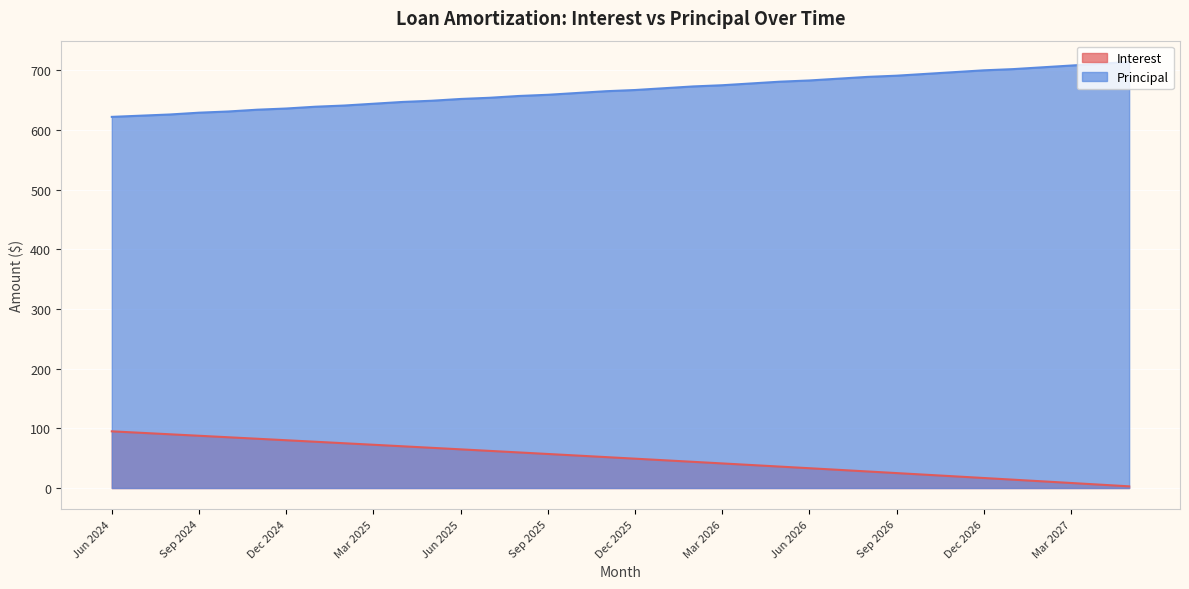

True or false: Principal and Interest cross at least once.

False